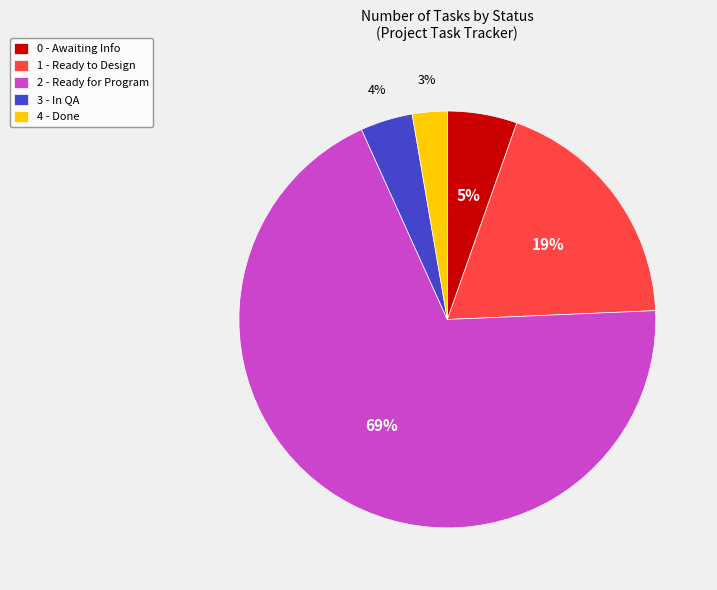

Does any single category account for the majority?

Yes